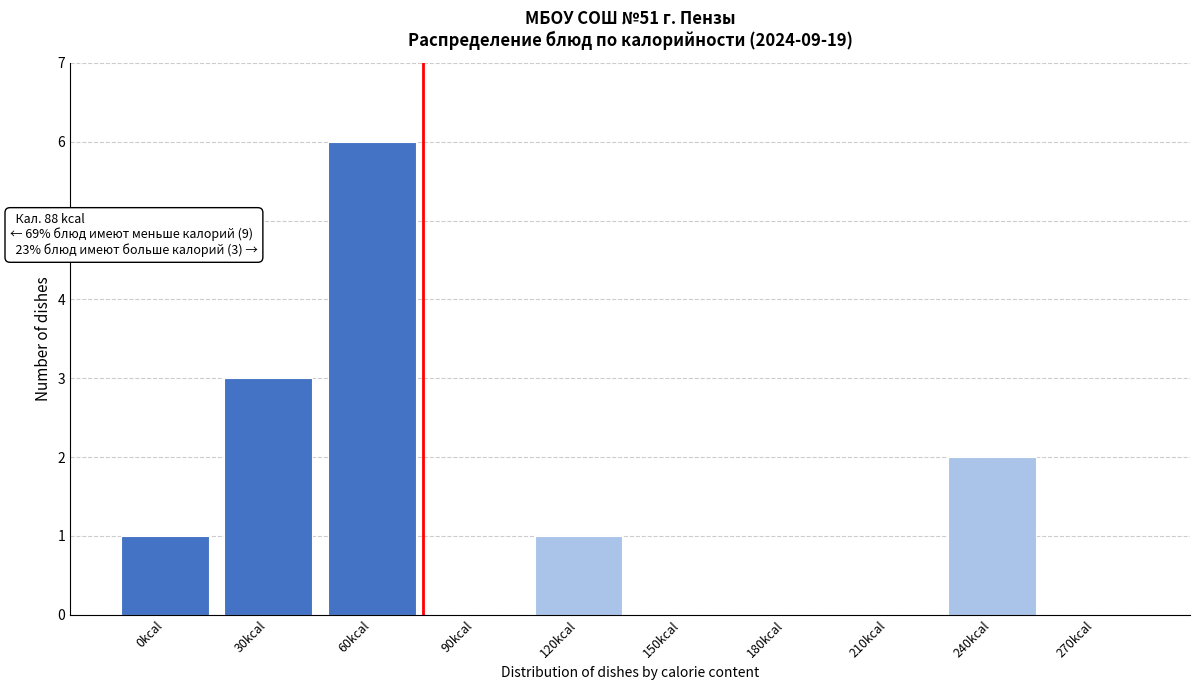

Reading right to left, extract all data points from this chart.

270kcal=0	240kcal=2	210kcal=0	180kcal=0	150kcal=0	120kcal=1	90kcal=0	60kcal=6	30kcal=3	0kcal=1